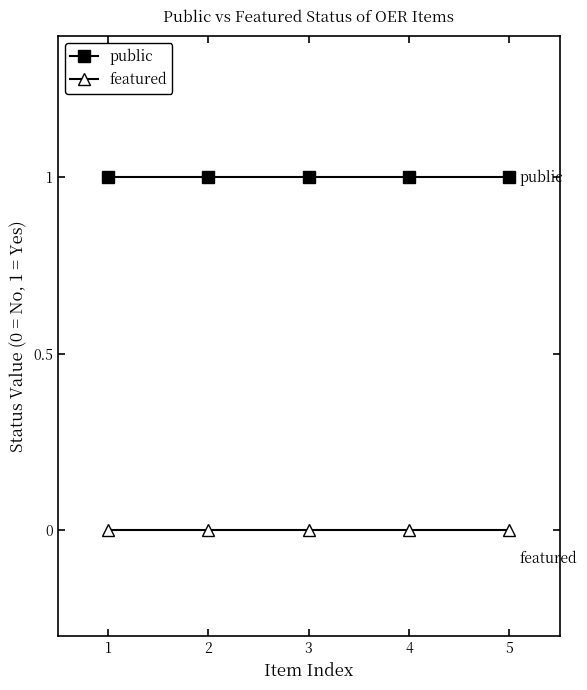

True or false: public has more than 2 interior local peaks.

False